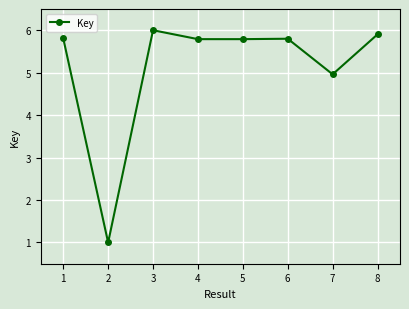

The value at 3 is 8.9. True or false?

False